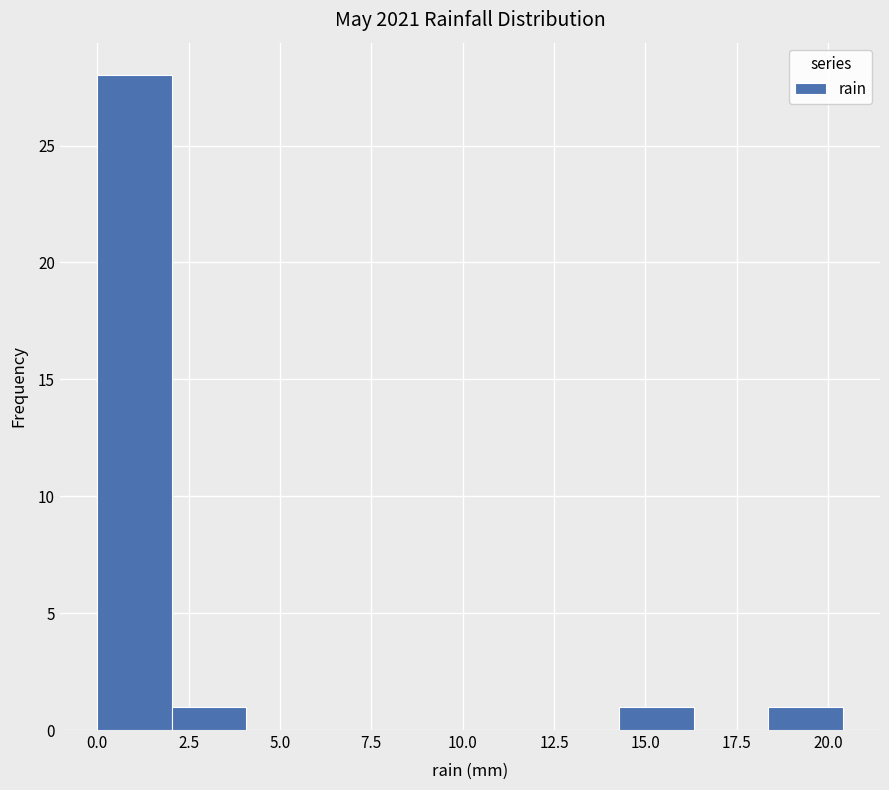

Reading left to right, transcribe this chart: for each bar, give the range it covers on the x-axis and its height. Neither the bar edges nor the heights are printed on the chart, so give them approximately, as read against the axes.

0.0 to 2.0: 28
2.0 to 4.0: 1
4.0 to 6.0: 0
6.0 to 8.0: 0
8.0 to 10.0: 0
10.0 to 12.0: 0
12.0 to 14.5: 0
14.5 to 16.5: 1
16.5 to 18.5: 0
18.5 to 20.5: 1